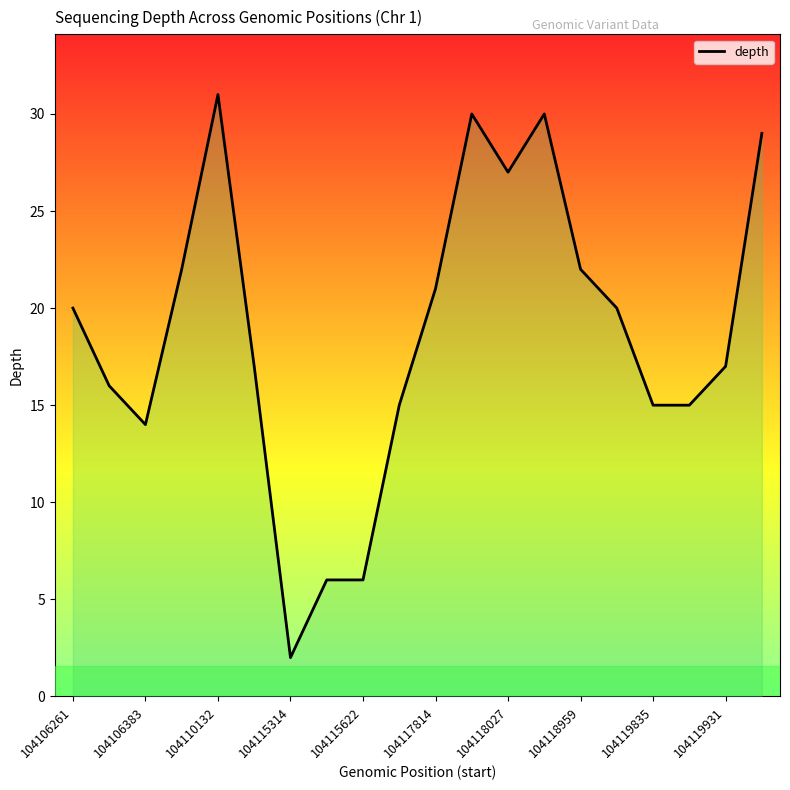

What is the difference between the maximum and minimum values?

29